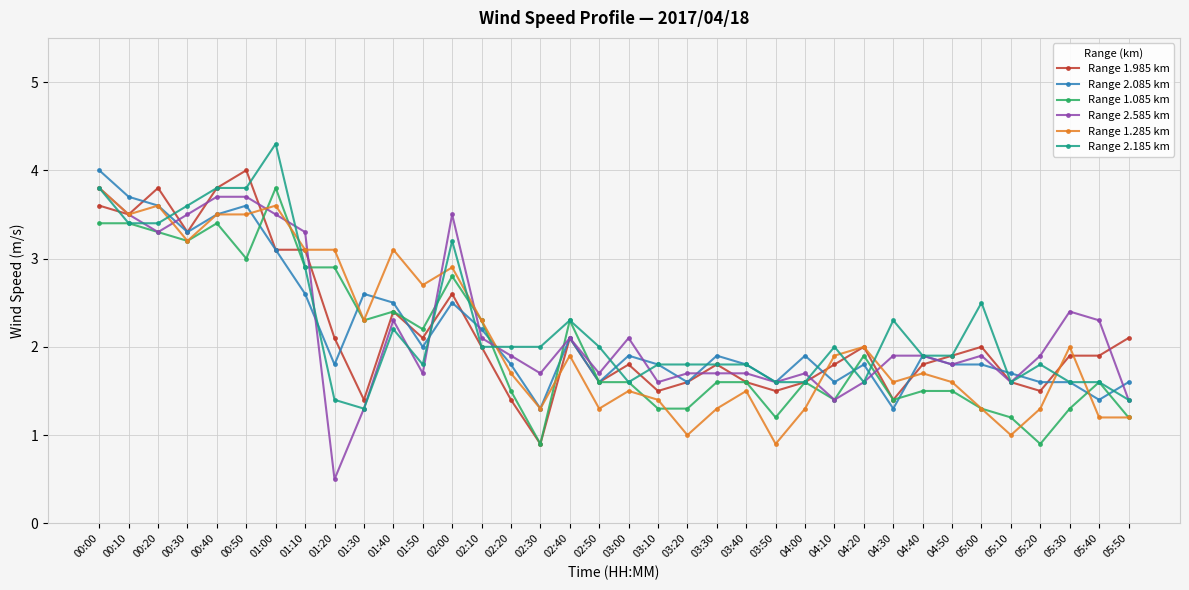

Reading left to right, what are all the values shown in this chart?

Range 1.985 km: 3.6	3.5	3.8	3.3	3.8	4.0	3.1	3.1	2.1	1.4	2.4	2.1	2.6	2.0	1.4	0.9	2.1	1.6	1.8	1.5	1.6	1.8	1.6	1.5	1.6	1.8	2.0	1.4	1.8	1.9	2.0	1.6	1.5	1.9	1.9	2.1
Range 2.085 km: 4.0	3.7	3.6	3.3	3.5	3.6	3.1	2.6	1.8	2.6	2.5	2.0	2.5	2.2	1.8	1.3	2.1	1.6	1.9	1.8	1.6	1.9	1.8	1.6	1.9	1.6	1.8	1.3	1.9	1.8	1.8	1.7	1.6	1.6	1.4	1.6
Range 1.085 km: 3.4	3.4	3.3	3.2	3.4	3.0	3.8	2.9	2.9	2.3	2.4	2.2	2.8	2.3	1.5	0.9	2.3	1.6	1.6	1.3	1.3	1.6	1.6	1.2	1.6	1.4	1.9	1.4	1.5	1.5	1.3	1.2	0.9	1.3	1.6	1.2
Range 2.585 km: 3.8	3.5	3.3	3.5	3.7	3.7	3.5	3.3	0.5	1.3	2.3	1.7	3.5	2.1	1.9	1.7	2.1	1.7	2.1	1.6	1.7	1.7	1.7	1.6	1.7	1.4	1.6	1.9	1.9	1.8	1.9	1.6	1.9	2.4	2.3	1.4
Range 1.285 km: 3.8	3.5	3.6	3.2	3.5	3.5	3.6	3.1	3.1	2.3	3.1	2.7	2.9	2.3	1.7	1.3	1.9	1.3	1.5	1.4	1.0	1.3	1.5	0.9	1.3	1.9	2.0	1.6	1.7	1.6	1.3	1.0	1.3	2.0	1.2	1.2
Range 2.185 km: 3.8	3.4	3.4	3.6	3.8	3.8	4.3	2.9	1.4	1.3	2.2	1.8	3.2	2.0	2.0	2.0	2.3	2.0	1.6	1.8	1.8	1.8	1.8	1.6	1.6	2.0	1.6	2.3	1.9	1.9	2.5	1.6	1.8	1.6	1.6	1.4